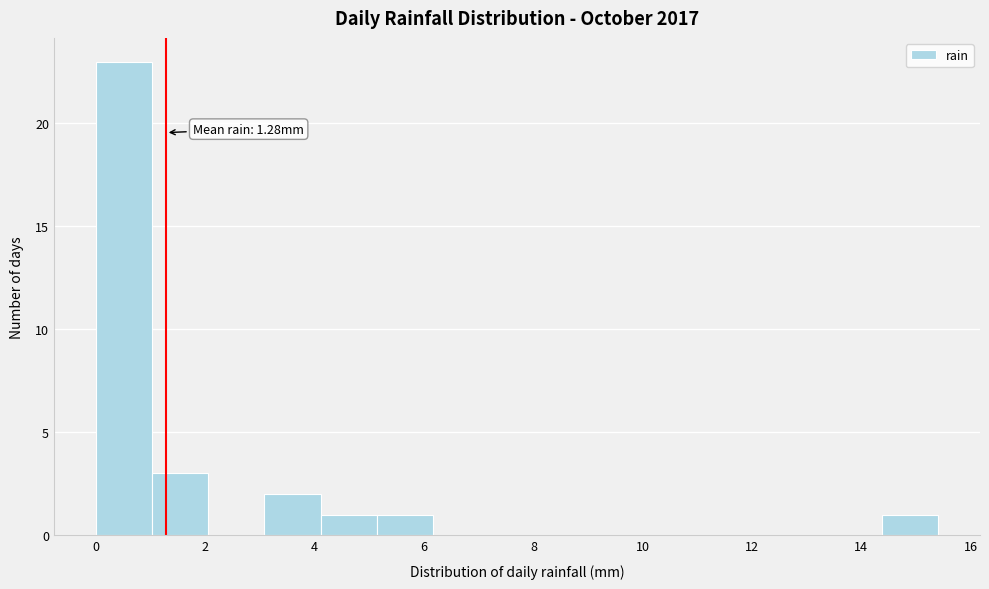

Which range on the x-axis has the tallest bar?

0.0 to 1.0